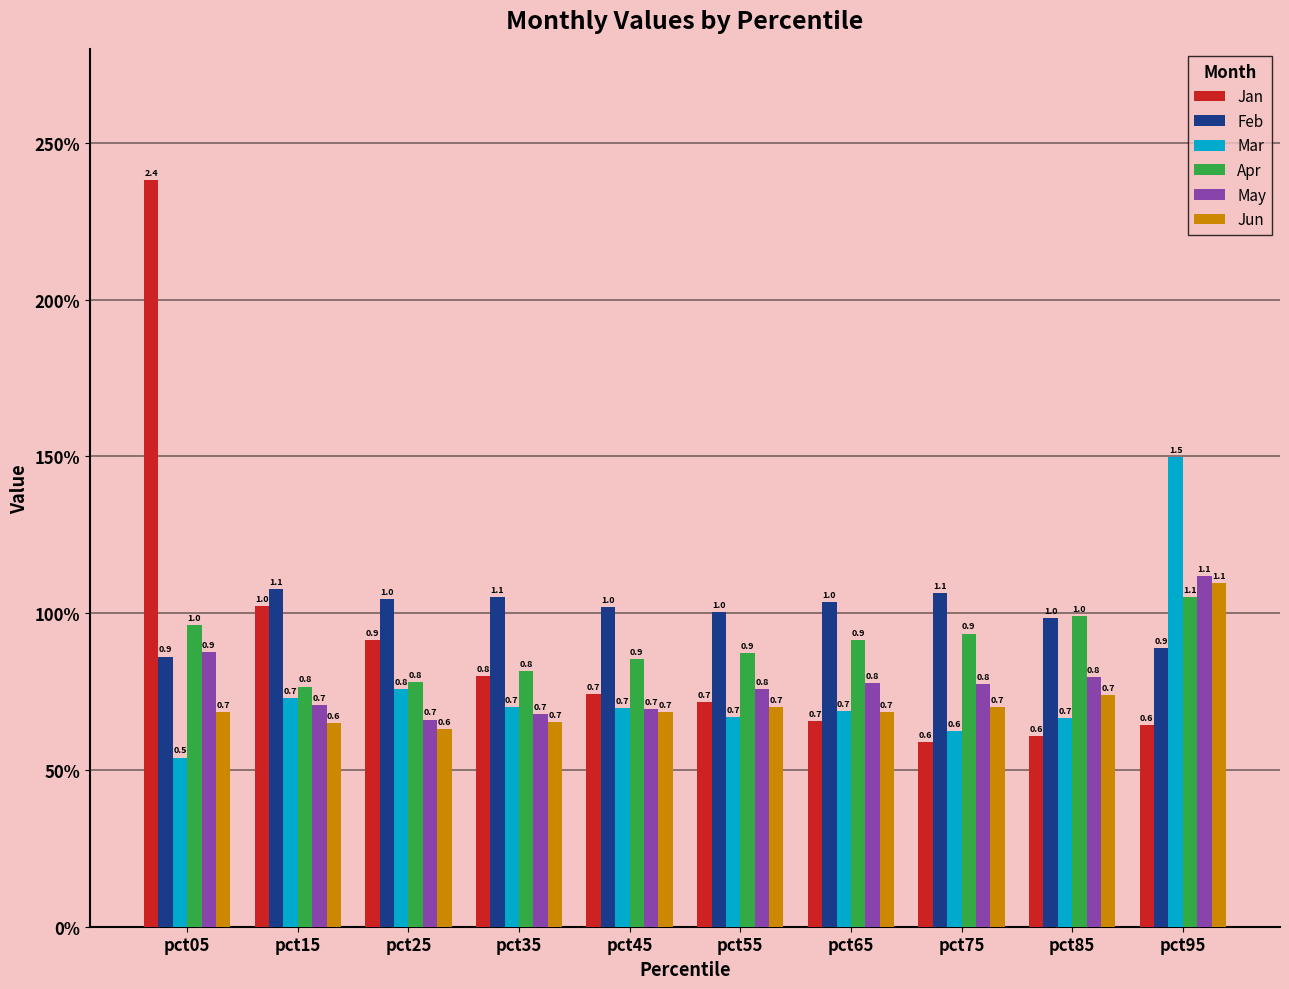

The Apr series shows 1.0 at pct05. True or false?

True